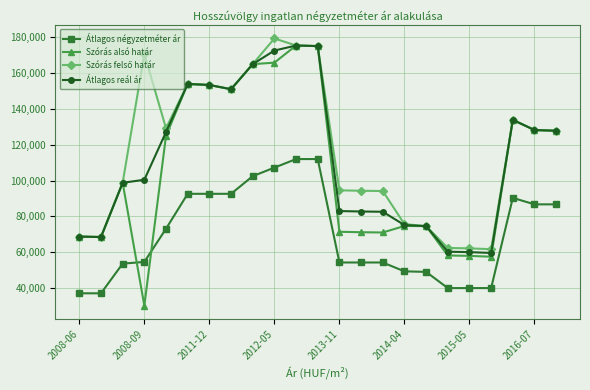

What is the difference between the maximum and minimum values in the Átlagos négyzetméter ár series?

74858